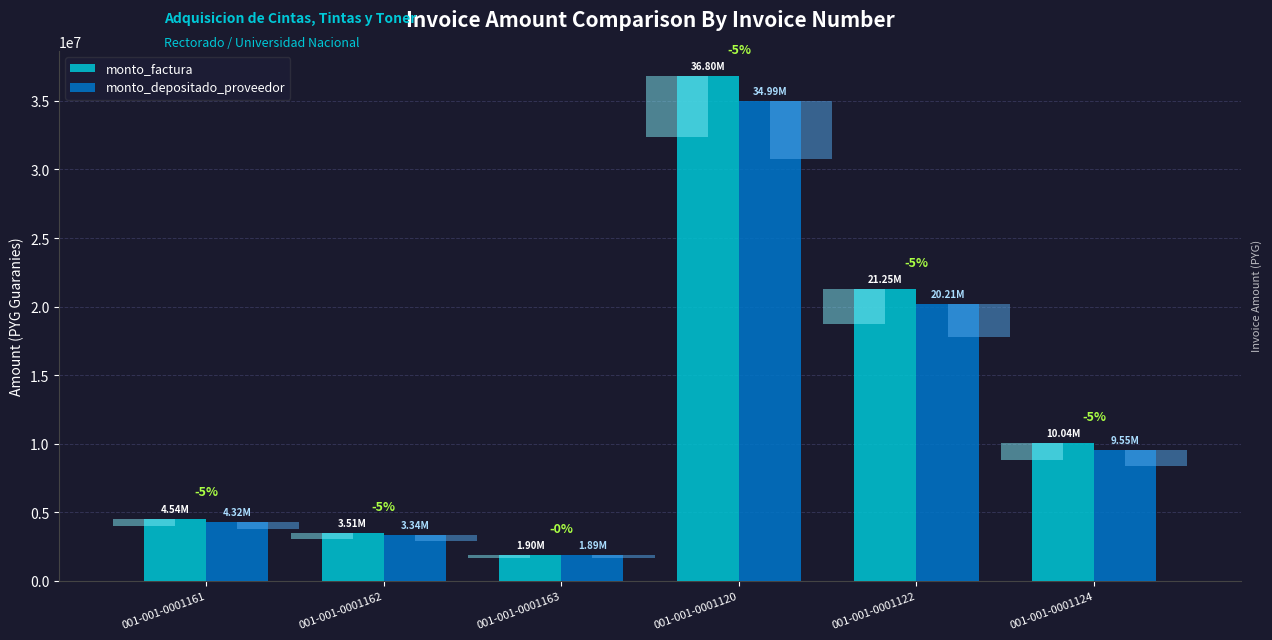

Between 001-001-0001162 and 001-001-0001120, which series saw the biggest shift?

monto_factura